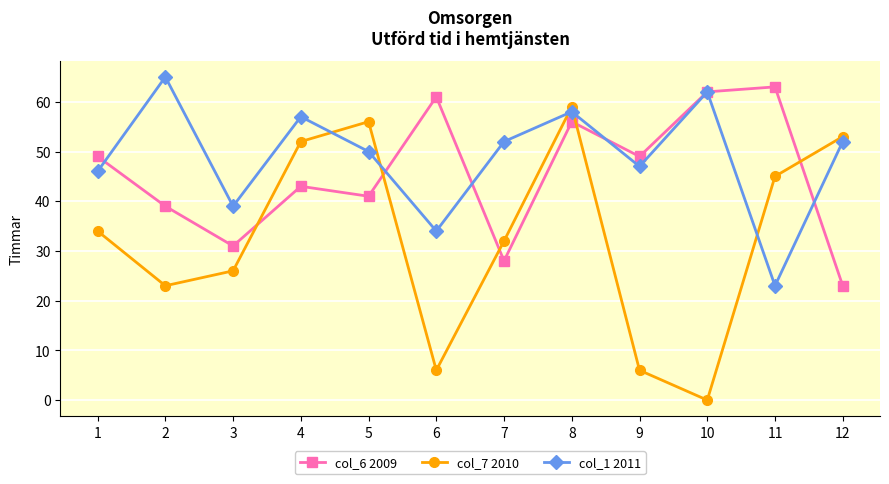

Reading left to right, extract all data points from this chart.

col_6 2009: 1=49	2=39	3=31	4=43	5=41	6=61	7=28	8=56	9=49	10=62	11=63	12=23
col_7 2010: 1=34	2=23	3=26	4=52	5=56	6=6	7=32	8=59	9=6	10=0	11=45	12=53
col_1 2011: 1=46	2=65	3=39	4=57	5=50	6=34	7=52	8=58	9=47	10=62	11=23	12=52